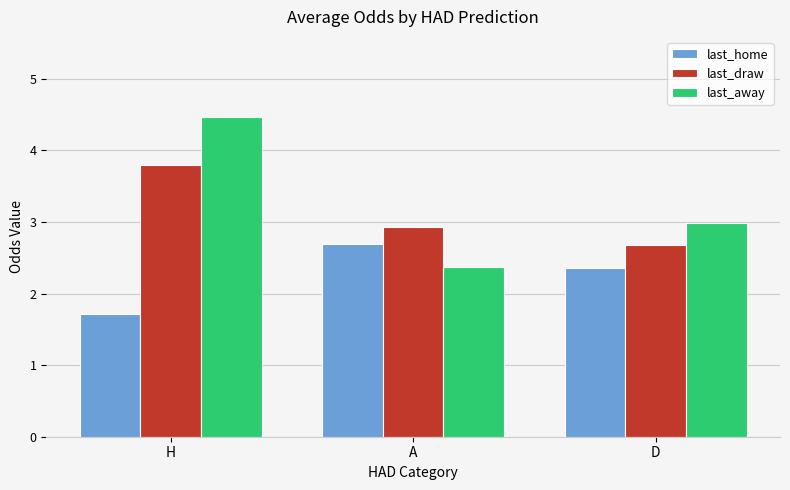

Is the value of last_away at D greater than the value of last_home at D?

Yes